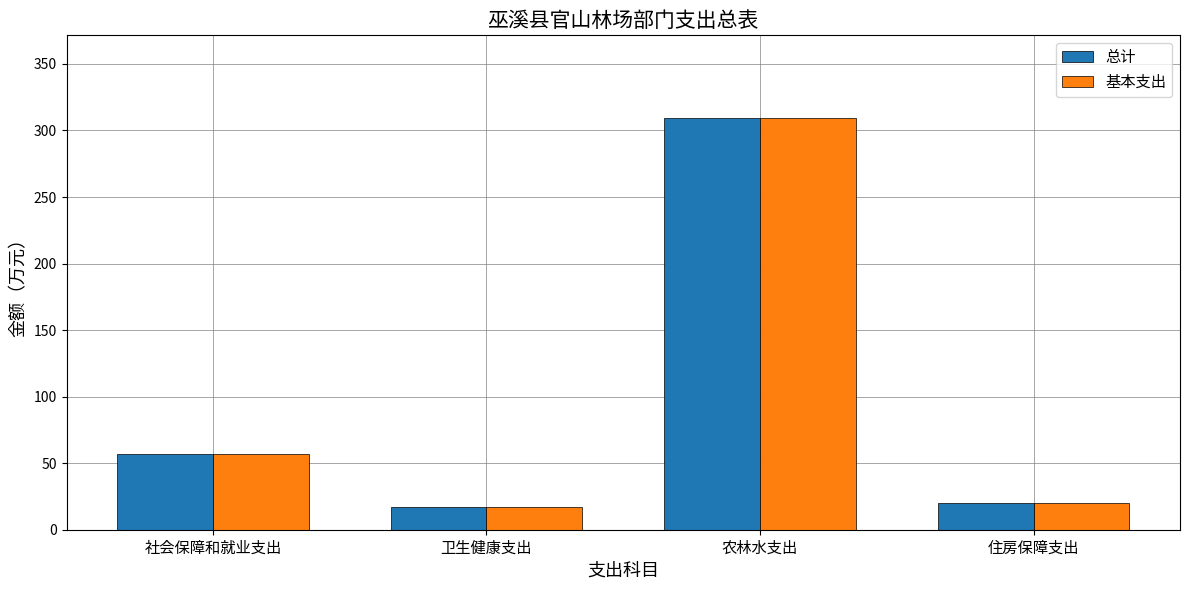

Rank the categories by 总计 value from highest to lowest.

农林水支出, 社会保障和就业支出, 住房保障支出, 卫生健康支出